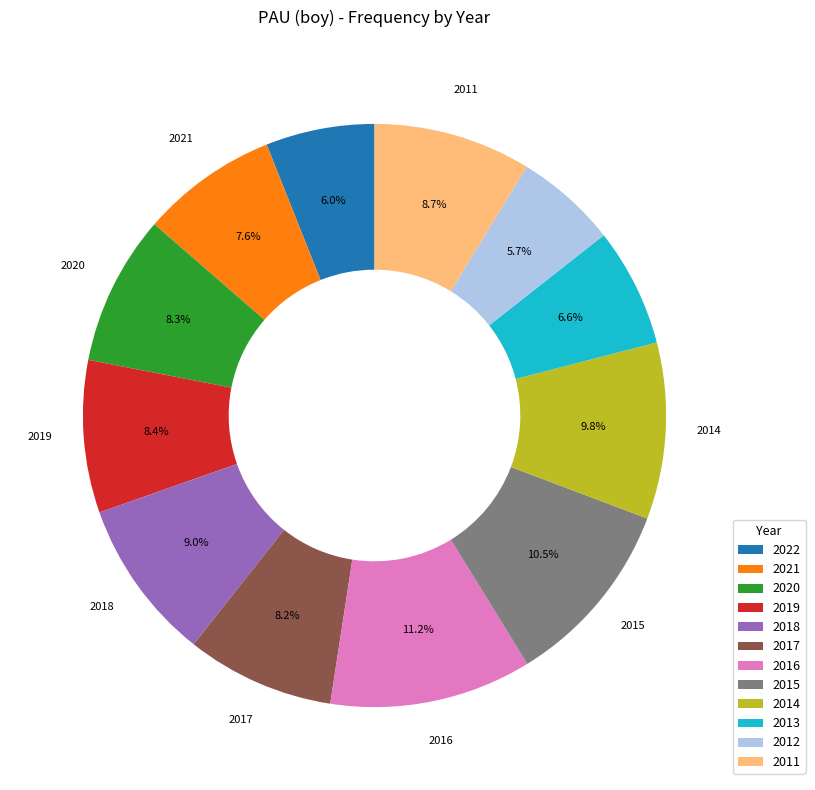

How many segments does this pie chart have?

12